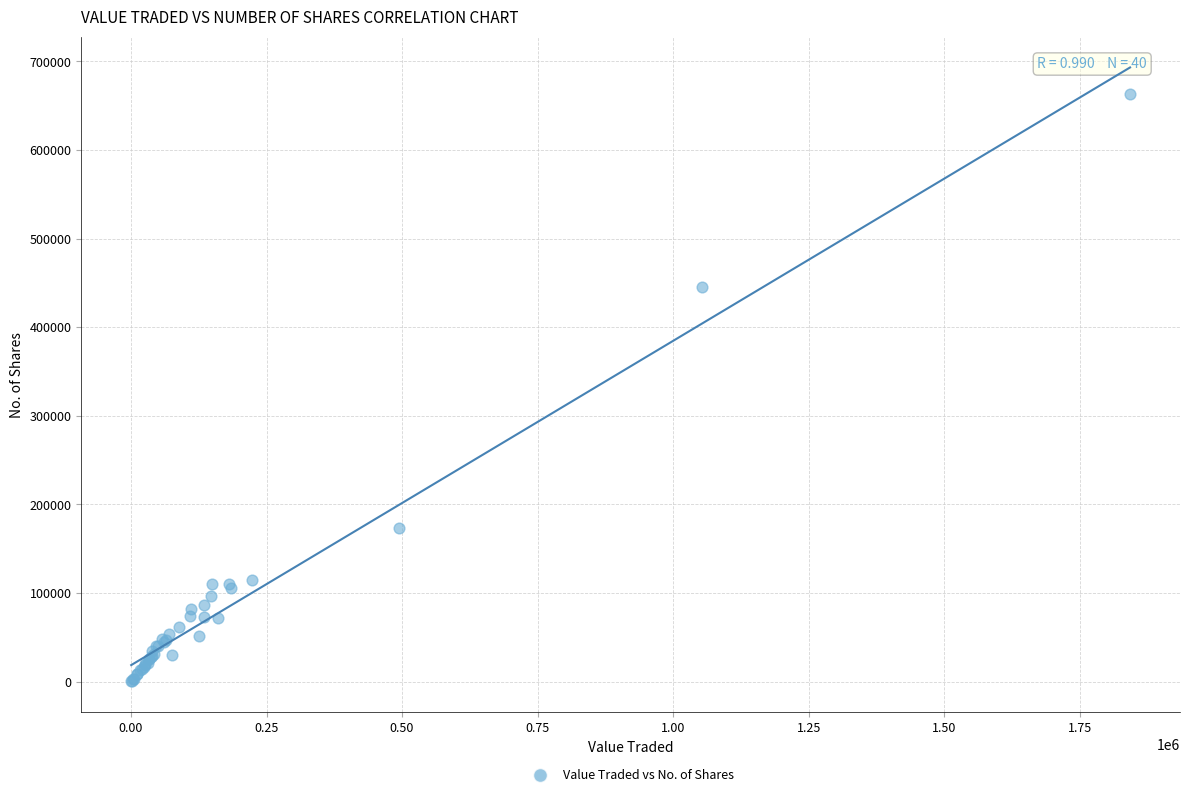

What Y value in the scatter plot is closest to 331723?

445548